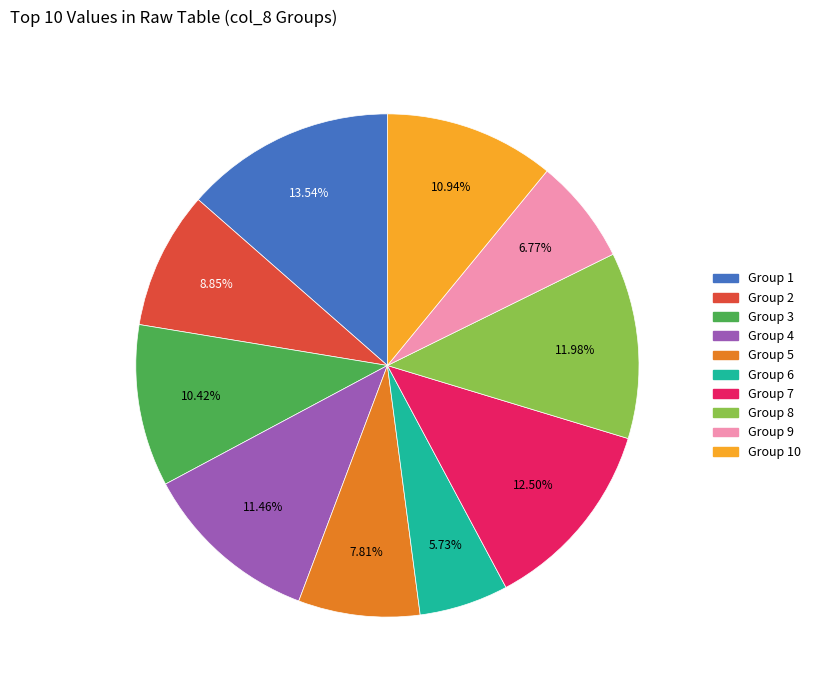

Is there any slice that represents more than half of the pie?

No